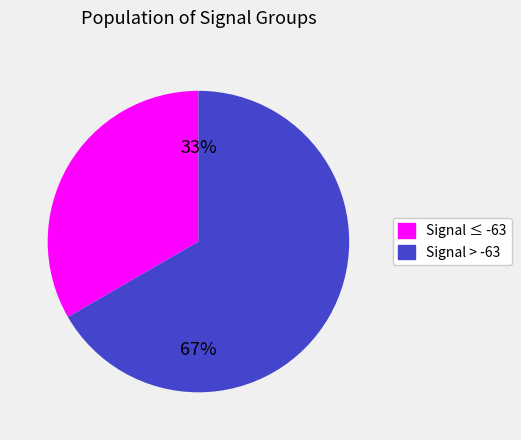

The Signal > -63 slice represents 74% of the pie. True or false?

False